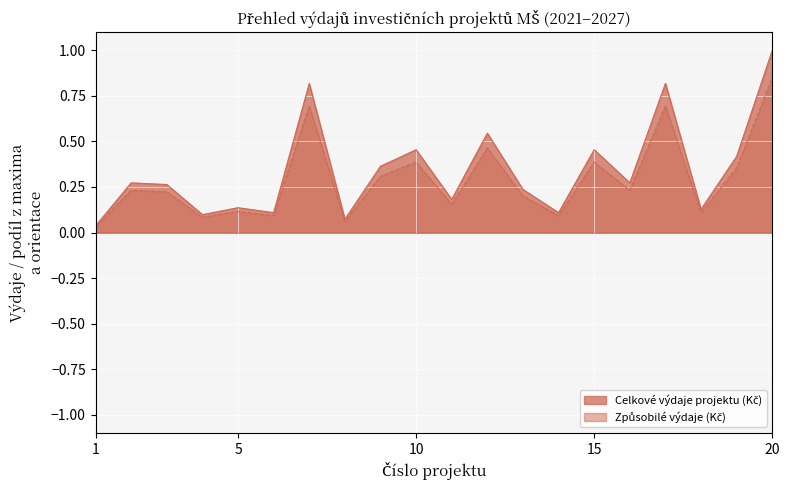

What is the value of the Celkové výdaje projektu (Kč) point at the 14th from the left?

0.1